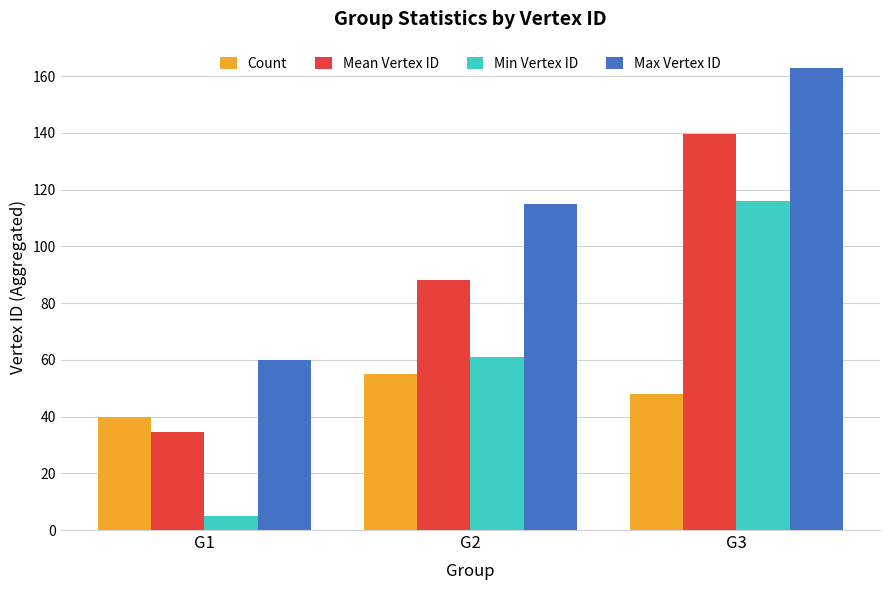

Is the value of Min Vertex ID at G3 greater than the value of Count at G1?

Yes